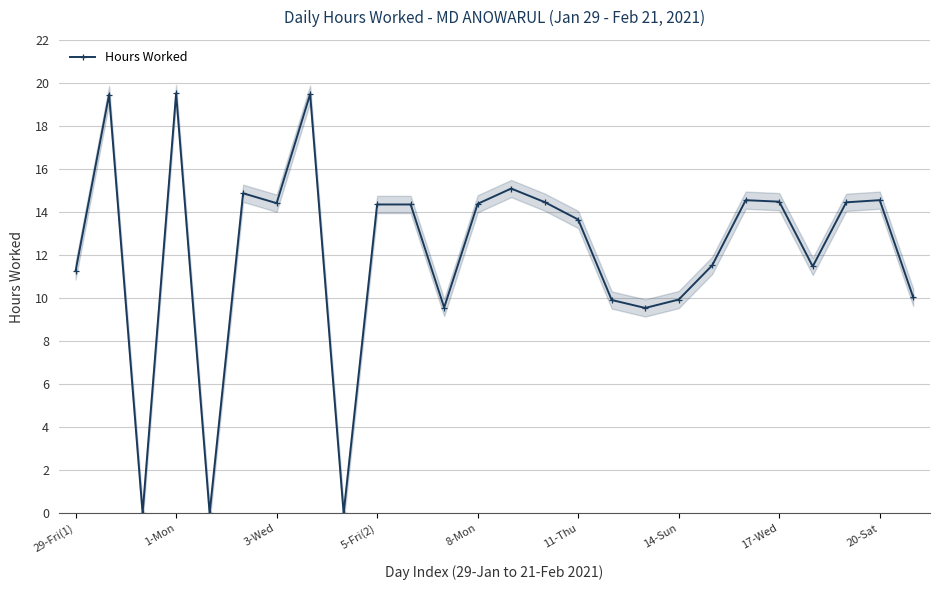

How many values are above zero?

23